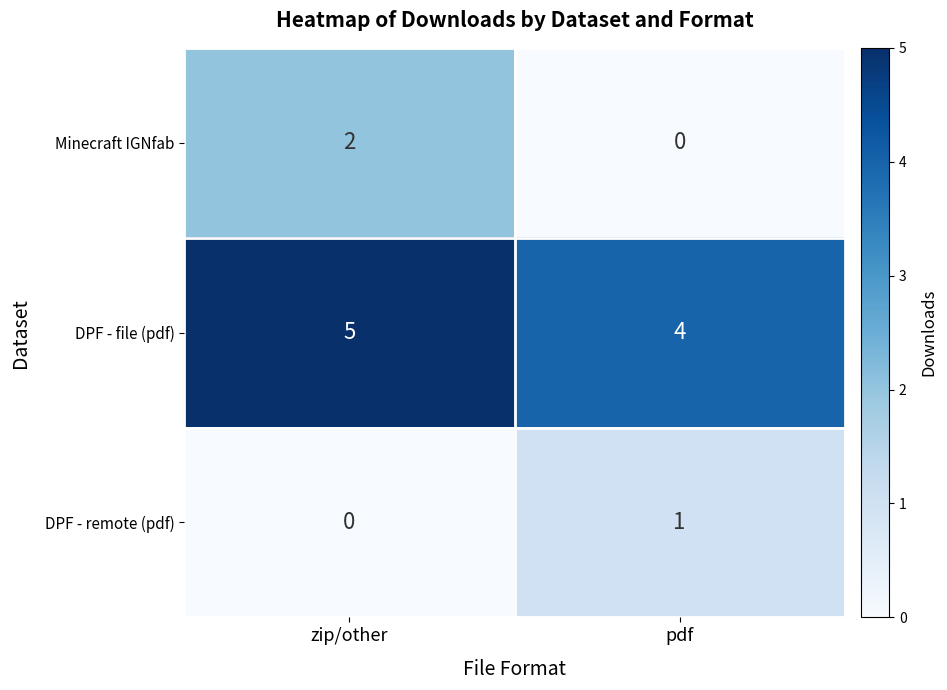

Rank the series by their maximum value, from lowest to highest.

DPF - remote (pdf), Minecraft IGNfab, DPF - file (pdf)